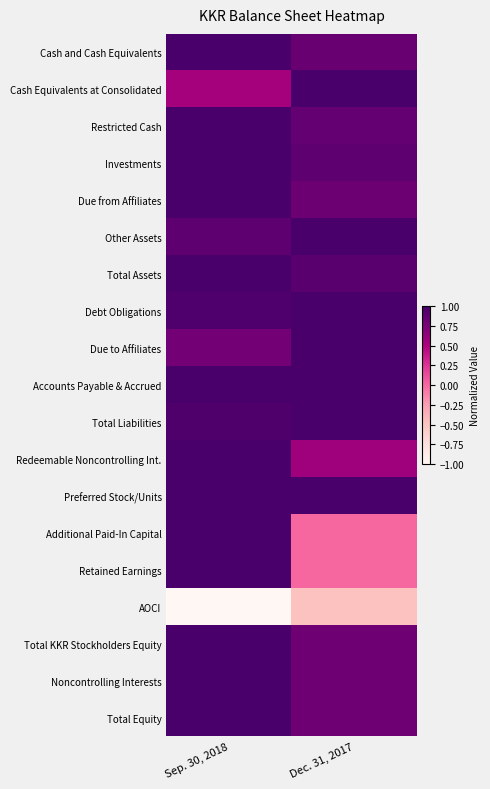

What is the smallest value displayed?

-1.0